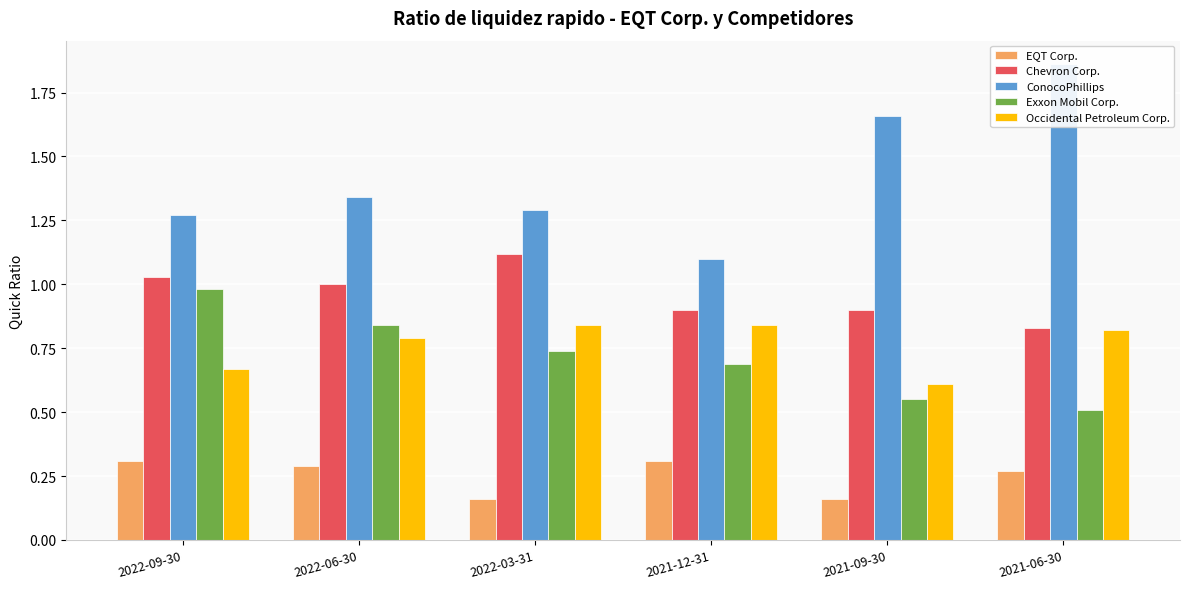

How many groups of bars are there?

6